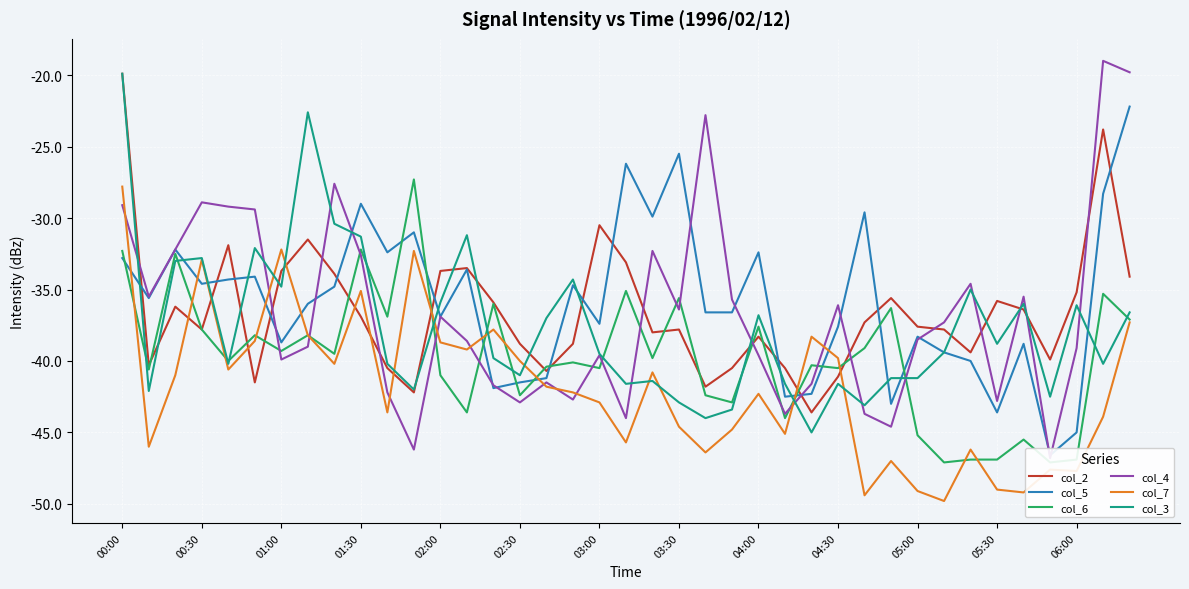

What are all the series names shown in the legend?

col_2, col_5, col_6, col_4, col_7, col_3